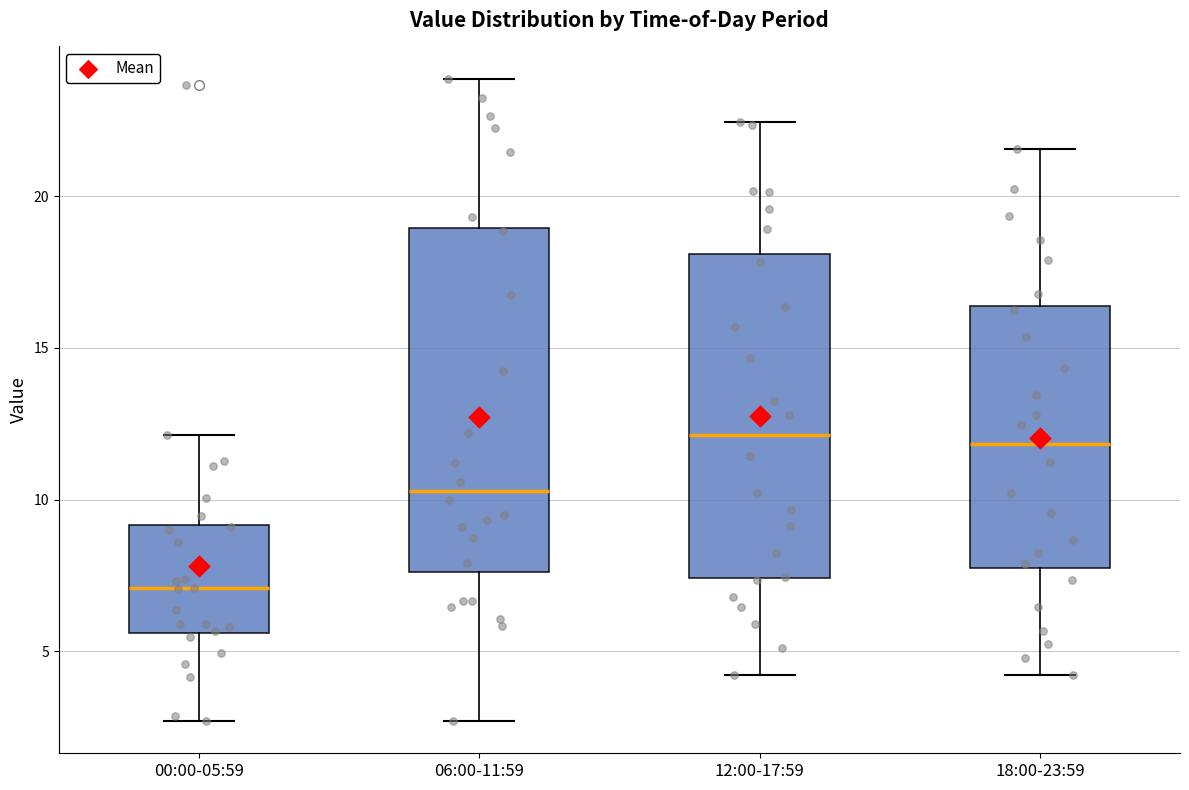

Reading left to right, read every box against the y-axis: the position of its median line, the range the box covers, and the ends of its whiskers. The values are not printed on the chart, so give them approximately, as read against the axis.

00:00-05:59: median 7.0, box 5.5 to 9.0, whiskers 2.5 to 12.0
06:00-11:59: median 10.5, box 7.5 to 19.0, whiskers 2.5 to 24.0
12:00-17:59: median 12.0, box 7.5 to 18.0, whiskers 4.0 to 22.5
18:00-23:59: median 12.0, box 8.0 to 16.5, whiskers 4.0 to 21.5